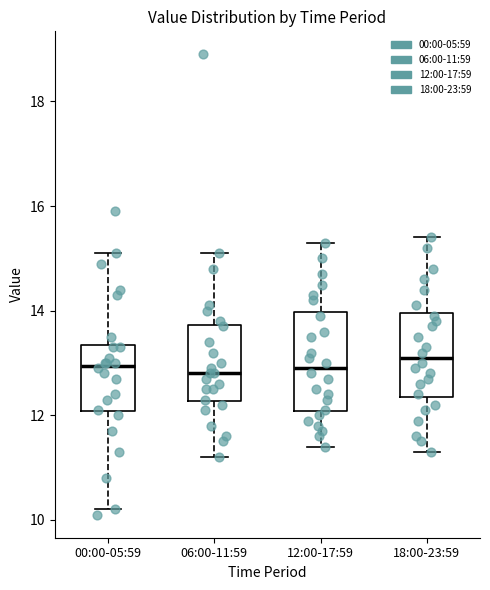

Where does the lower whisker of the box for 06:00-11:59 end on the y-axis? The values are not printed on the chart, so give them approximately, as read against the axis.

11.2